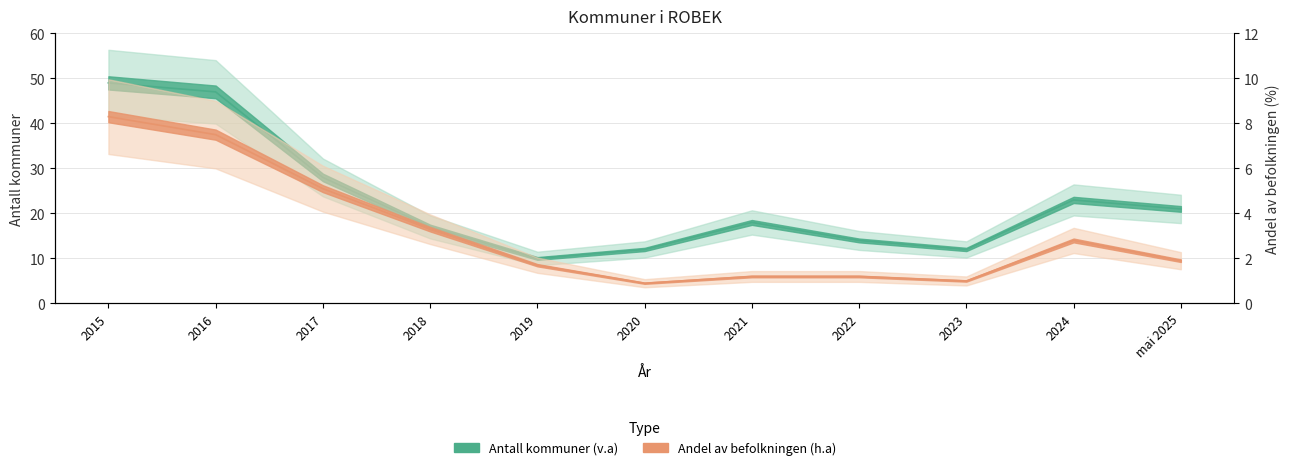

At which category is the sum across all series the highest?

2015